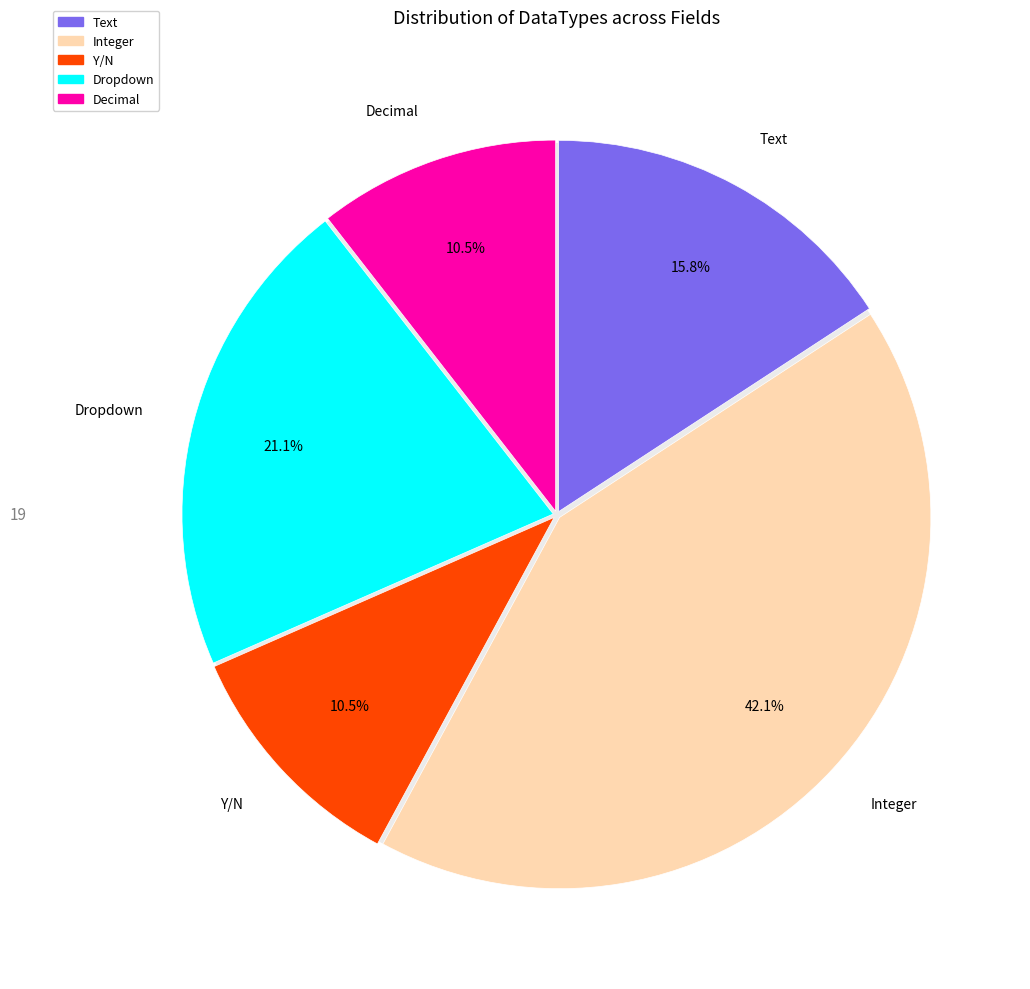

What is the ratio of the value at Text to the value at Decimal?

1.5